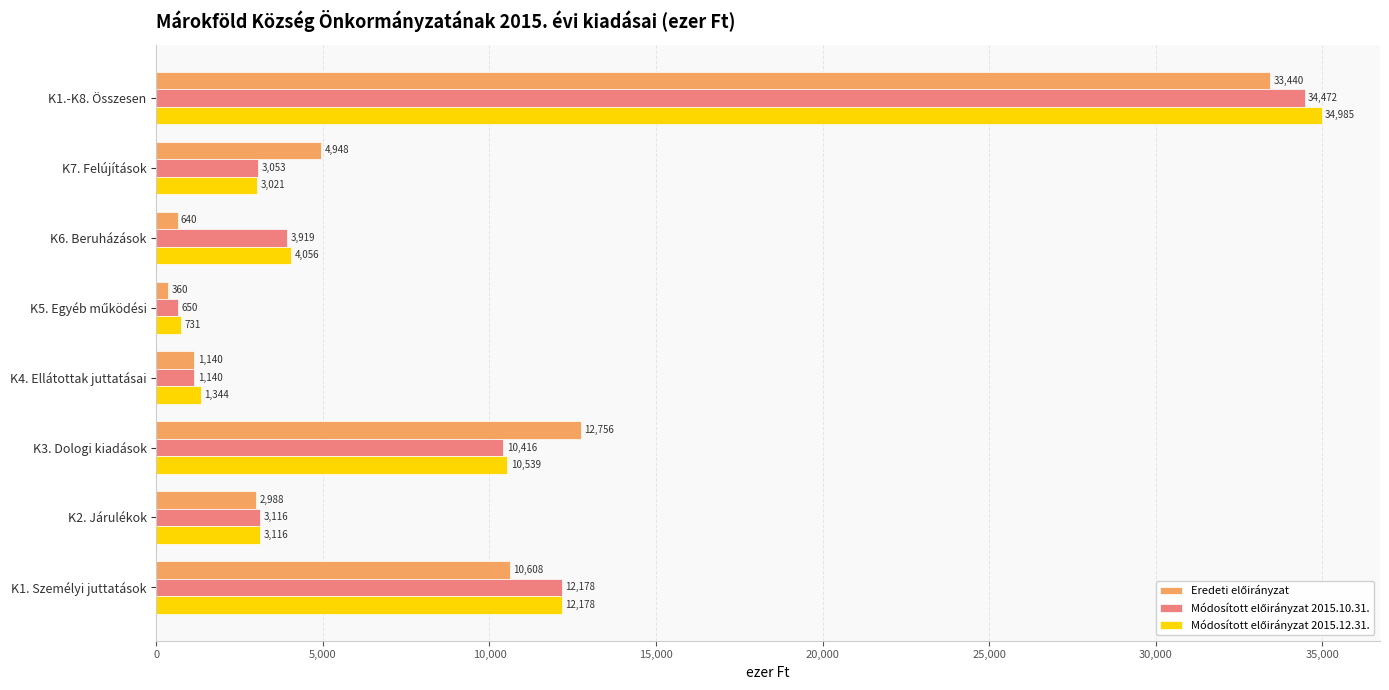

What is the minimum value shown in the chart?

360